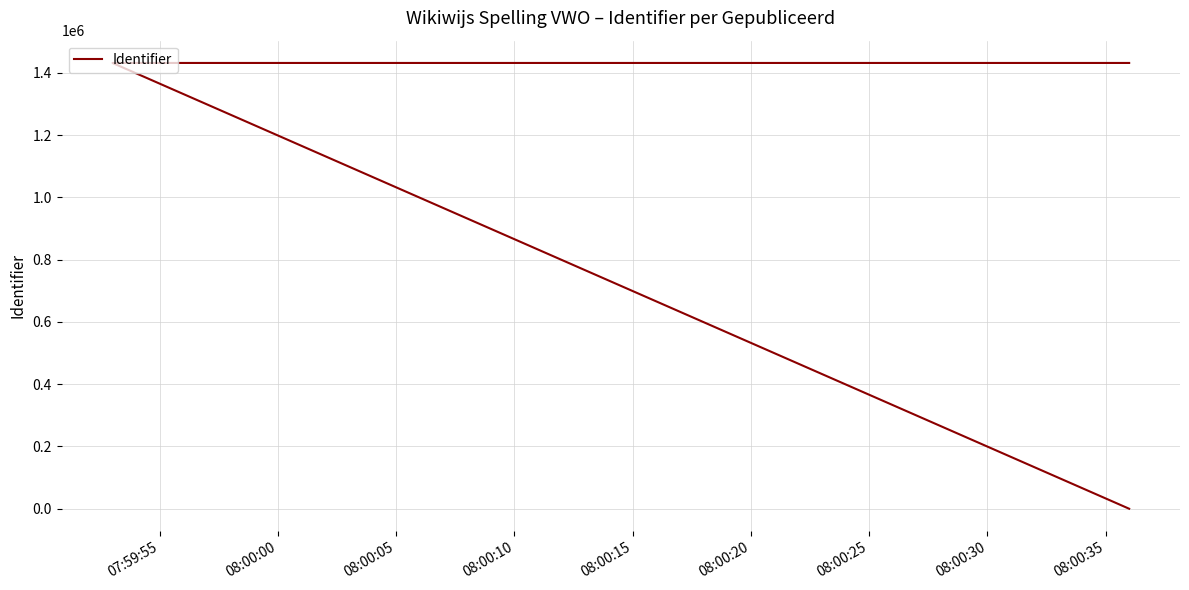

At which category does the chart reach its peak across all series?

08:00:25